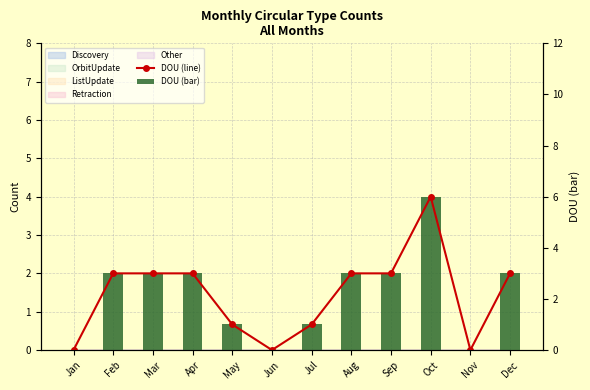

What is the value of the DOU (line) bar at the 12th from the left?

3